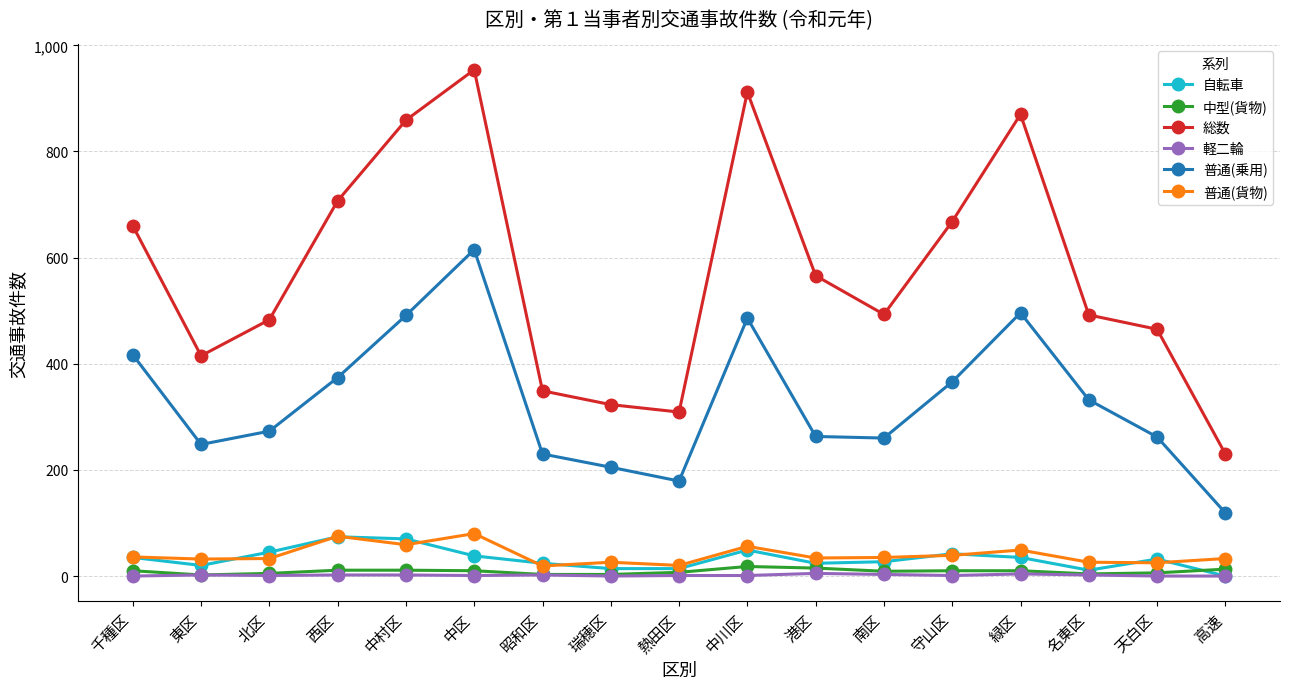

Read the 普通(乗用) value at 中区.

615